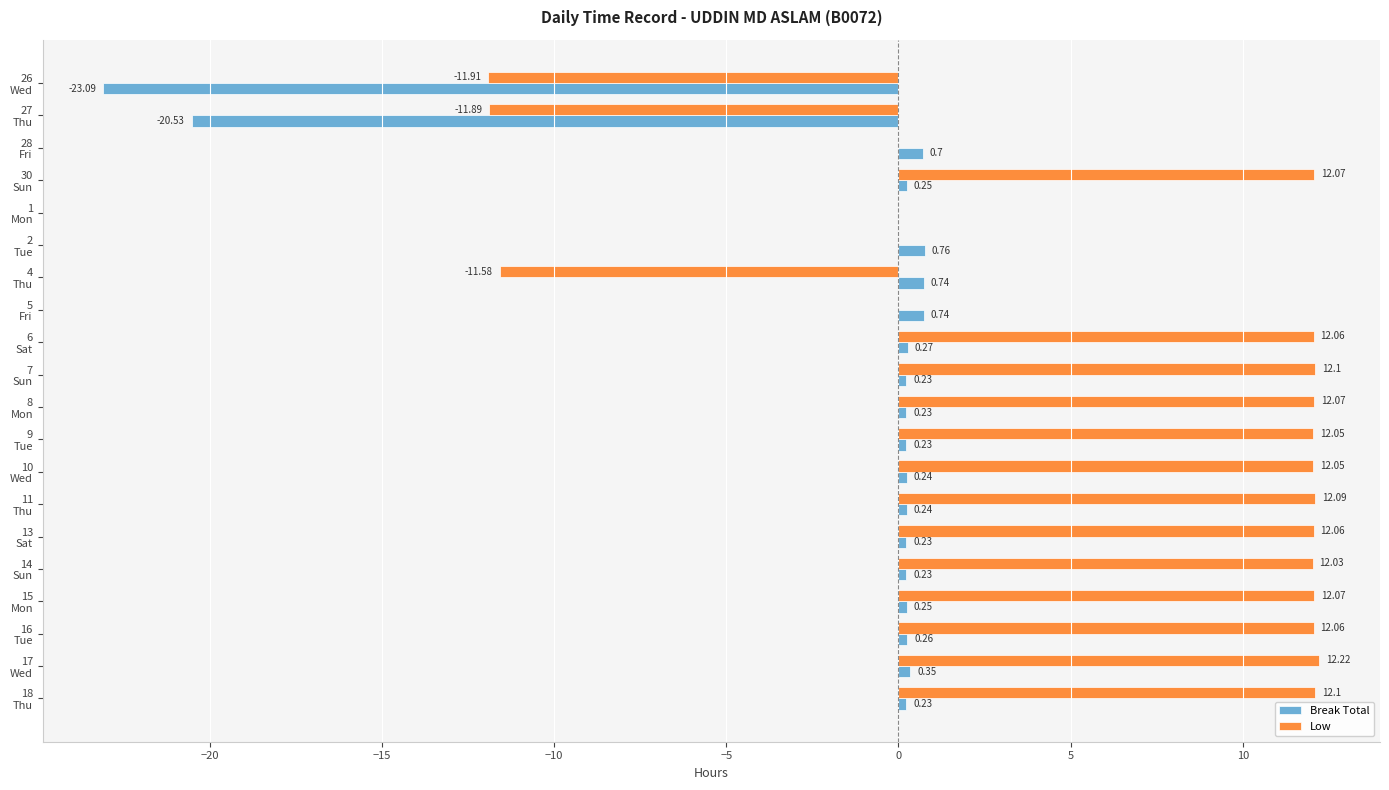

What is the sum of all Low values?

121.7